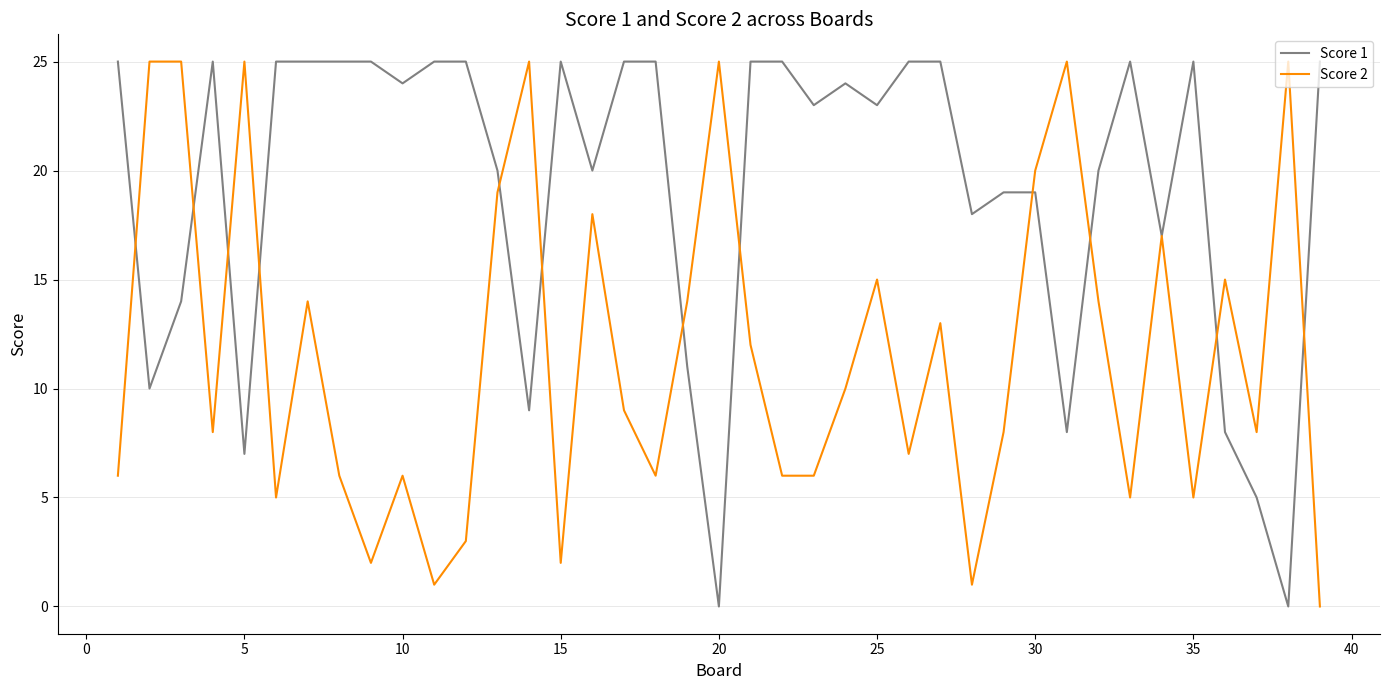

Which series has the largest total across all categories?

Score 1